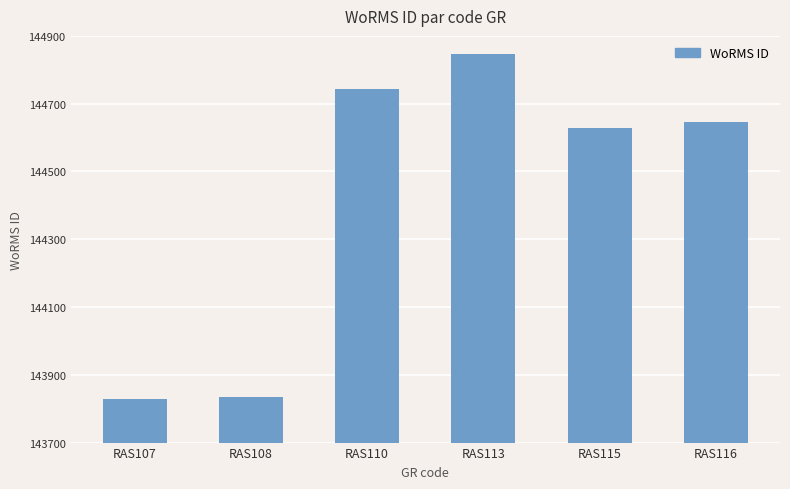

Reading left to right, transcribe all the data shown in this chart.

RAS107=143828	RAS108=143834	RAS110=144744	RAS113=144847	RAS115=144628	RAS116=144647